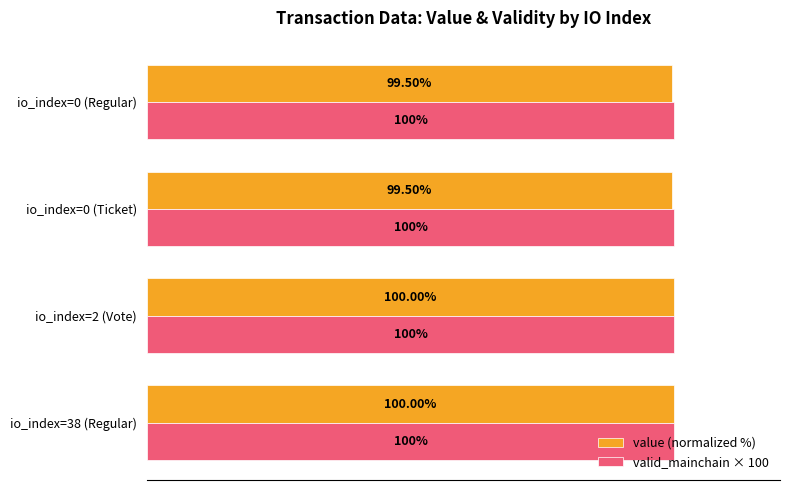

Rank the series by their average value, from lowest to highest.

value (normalized %), valid_mainchain × 100